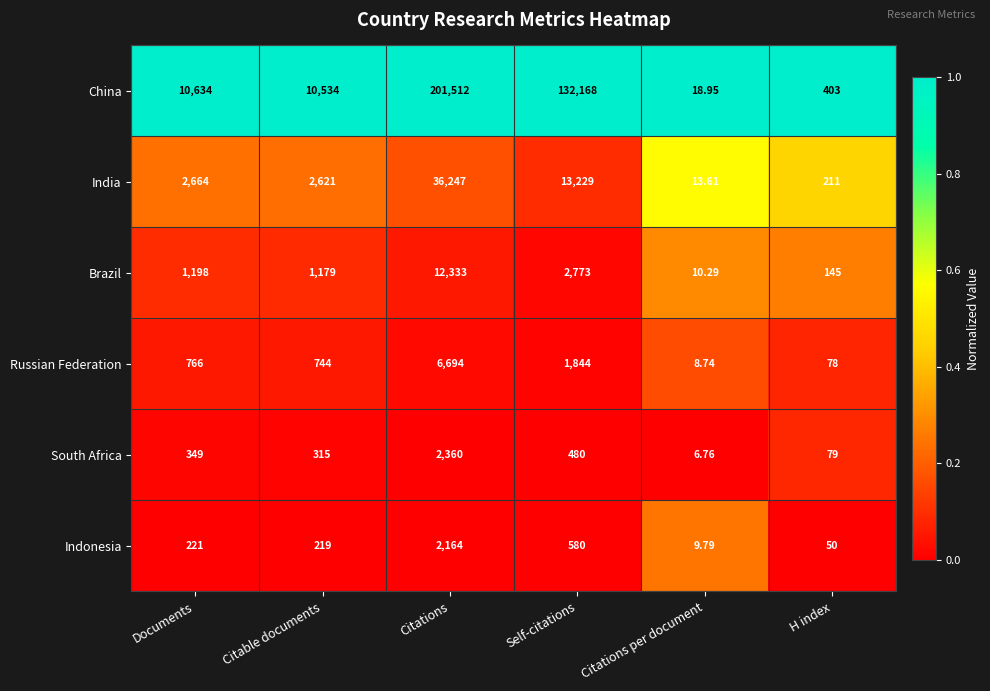

List the labels in order of Russian Federation value, largest first.

Citations, Self-citations, Documents, Citable documents, H index, Citations per document